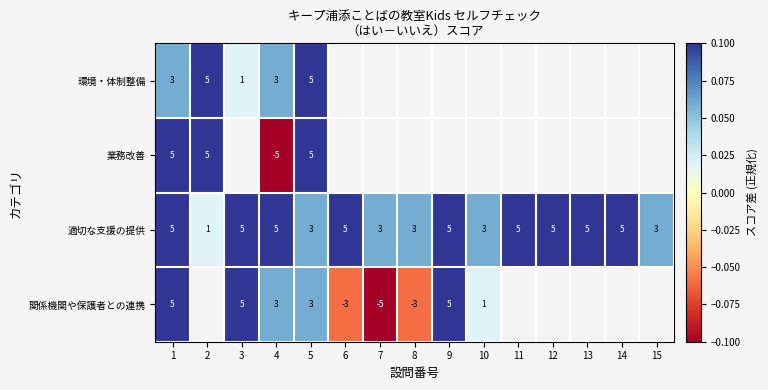

Which has a higher value, 3 or 5?

5